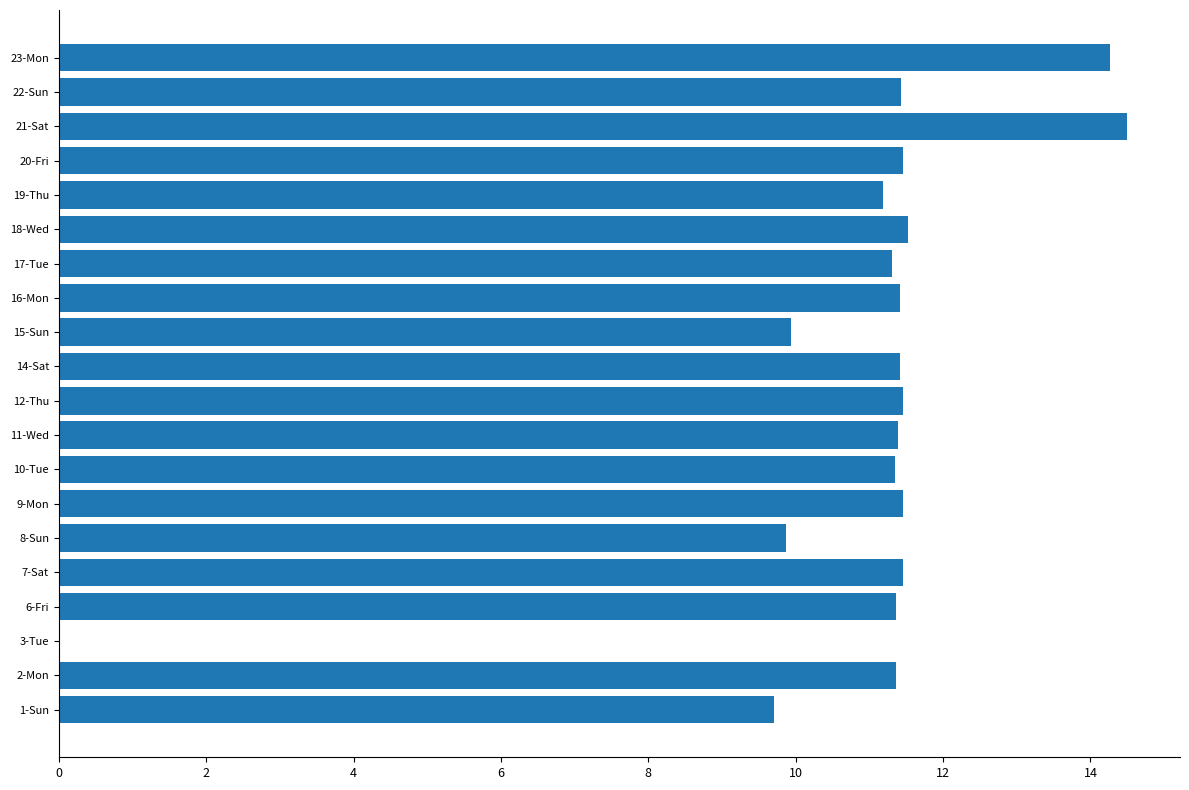

The chart shows a value of 11.4 at 22-Sun. True or false?

True